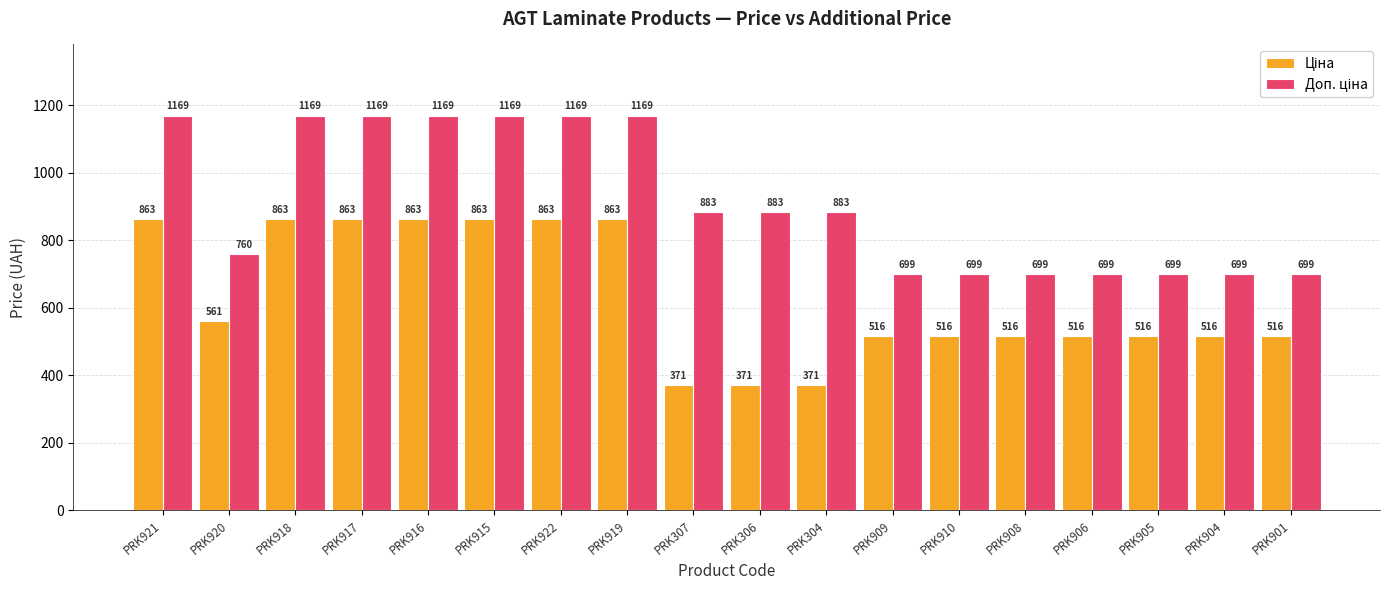

At how many categories does at least one series exceed 408?

18